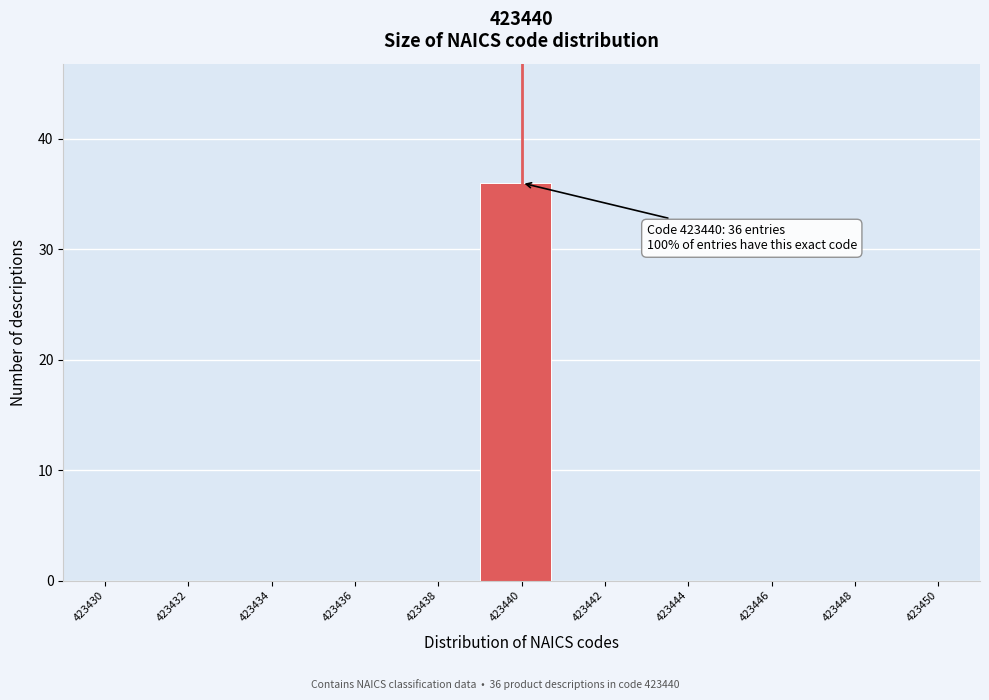

Reading left to right, what are all the values shown in this chart?

423430=0	423432=0	423434=0	423436=0	423438=0	423440=36	423442=0	423444=0	423446=0	423448=0	423450=0